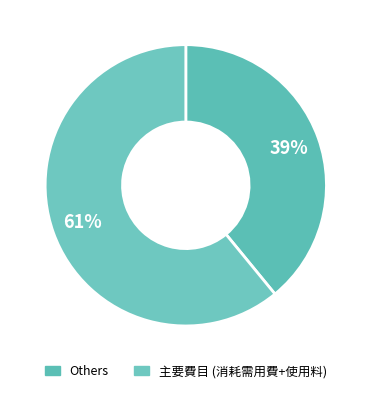

How many slices are in this pie chart?

2